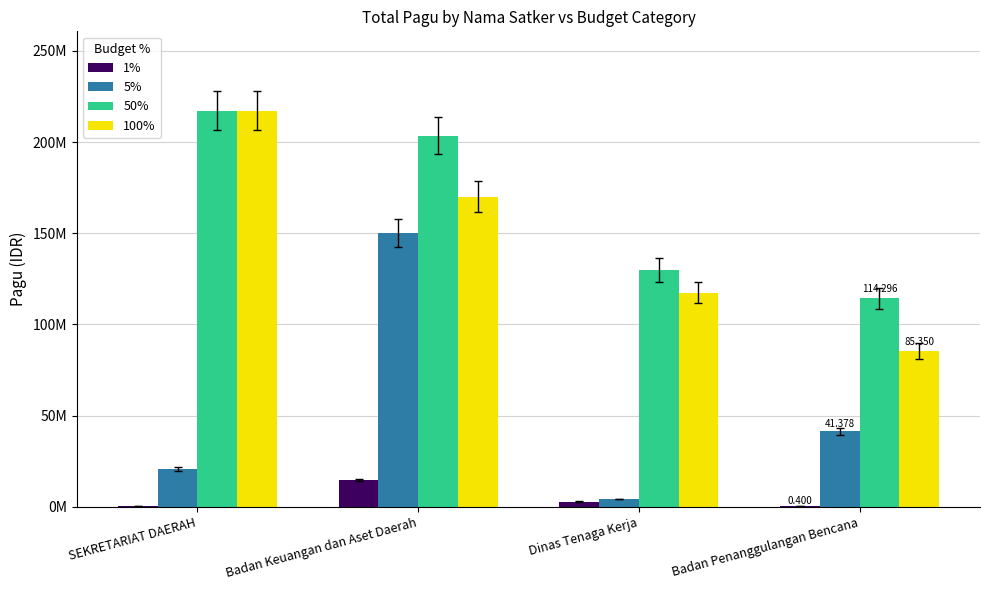

What are all the series names shown in the legend?

1%, 5%, 50%, 100%